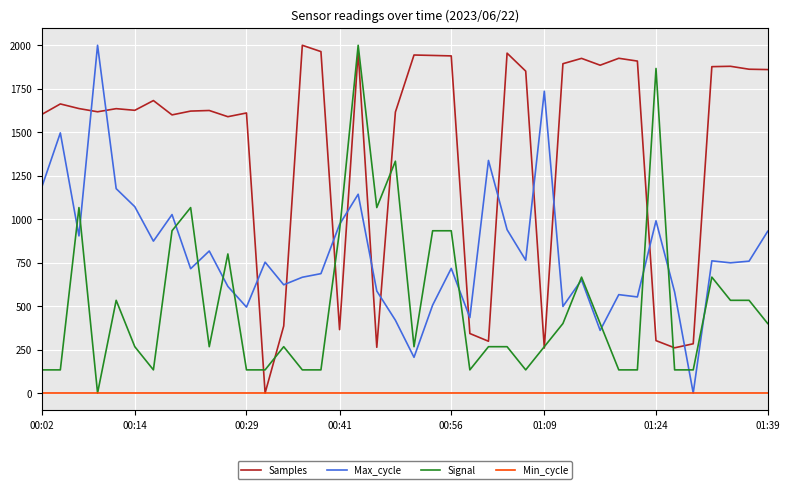

List the series in order of their overall mean, highest first.

Samples, Max_cycle, Signal, Min_cycle